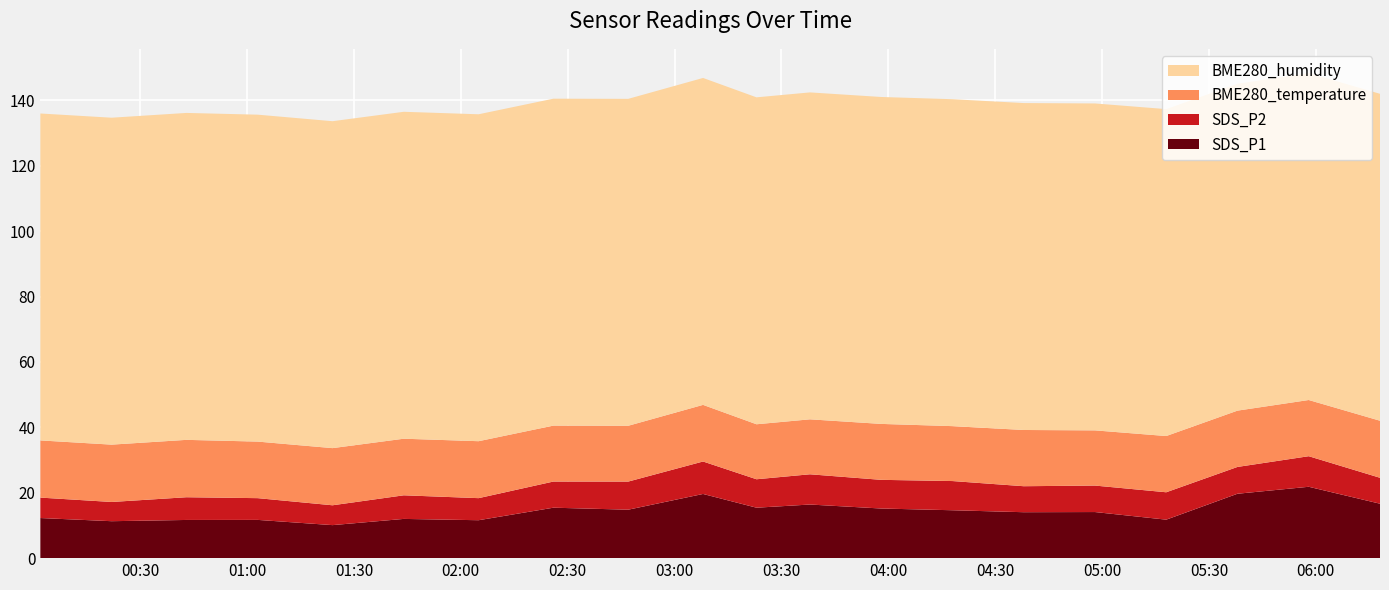

Reading left to right, transcribe all the data shown in this chart.

SDS_P1: 2022/09/28 00:02=12.3	2022/09/28 00:22=11.3	2022/09/28 00:43=11.7	2022/09/28 01:03=11.7	2022/09/28 01:24=10.1	2022/09/28 01:44=12.0	2022/09/28 02:05=11.6	2022/09/28 02:26=15.4	2022/09/28 02:47=14.8	2022/09/28 03:08=19.6	2022/09/28 03:23=15.4	2022/09/28 03:38=16.4	2022/09/28 03:58=15.2	2022/09/28 04:18=14.7	2022/09/28 04:38=14.1	2022/09/28 04:58=14.1	2022/09/28 05:18=11.8	2022/09/28 05:38=19.7	2022/09/28 05:58=21.8	2022/09/28 06:18=16.6
SDS_P2: 2022/09/28 00:02=6.2	2022/09/28 00:22=5.9	2022/09/28 00:43=7.0	2022/09/28 01:03=6.7	2022/09/28 01:24=6.1	2022/09/28 01:44=7.2	2022/09/28 02:05=6.8	2022/09/28 02:26=8.0	2022/09/28 02:47=8.6	2022/09/28 03:08=9.9	2022/09/28 03:23=8.7	2022/09/28 03:38=9.2	2022/09/28 03:58=8.8	2022/09/28 04:18=8.9	2022/09/28 04:38=8.0	2022/09/28 04:58=8.1	2022/09/28 05:18=8.4	2022/09/28 05:38=8.2	2022/09/28 05:58=9.3	2022/09/28 06:18=7.9
BME280_temperature: 2022/09/28 00:02=17.5	2022/09/28 00:22=17.5	2022/09/28 00:43=17.6	2022/09/28 01:03=17.3	2022/09/28 01:24=17.5	2022/09/28 01:44=17.3	2022/09/28 02:05=17.4	2022/09/28 02:26=17.1	2022/09/28 02:47=17.1	2022/09/28 03:08=17.3	2022/09/28 03:23=16.8	2022/09/28 03:38=16.8	2022/09/28 03:58=17.1	2022/09/28 04:18=16.8	2022/09/28 04:38=17.2	2022/09/28 04:58=16.9	2022/09/28 05:18=17.2	2022/09/28 05:38=17.2	2022/09/28 05:58=17.2	2022/09/28 06:18=17.4
BME280_humidity: 2022/09/28 00:02=100.0	2022/09/28 00:22=100.0	2022/09/28 00:43=100.0	2022/09/28 01:03=100.0	2022/09/28 01:24=100.0	2022/09/28 01:44=100.0	2022/09/28 02:05=100.0	2022/09/28 02:26=100.0	2022/09/28 02:47=100.0	2022/09/28 03:08=100.0	2022/09/28 03:23=100.0	2022/09/28 03:38=100.0	2022/09/28 03:58=100.0	2022/09/28 04:18=100.0	2022/09/28 04:38=100.0	2022/09/28 04:58=100.0	2022/09/28 05:18=100.0	2022/09/28 05:38=100.0	2022/09/28 05:58=100.0	2022/09/28 06:18=100.0